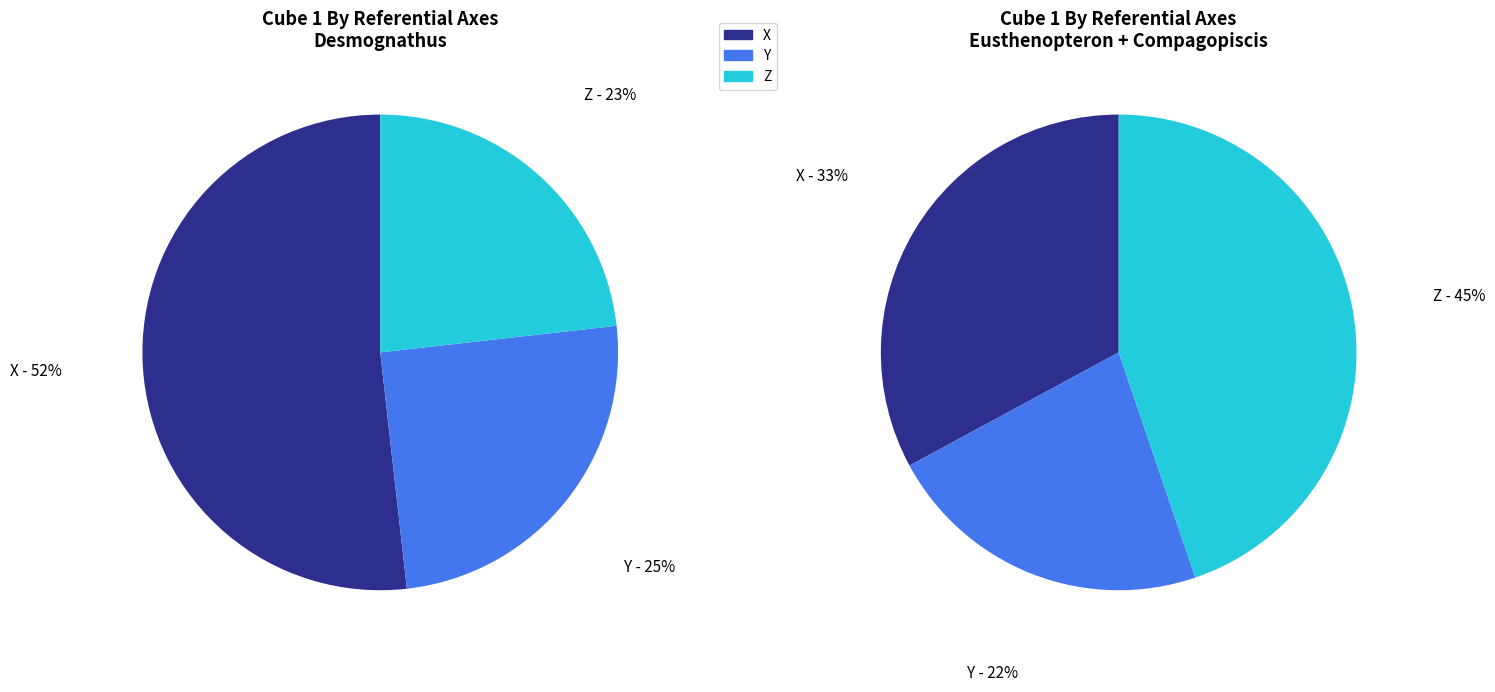

Combined, what portion of the pie is X and Z?

75.0%